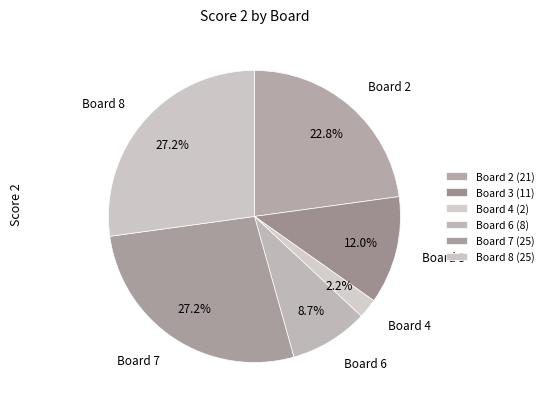

Do Board 6 and Board 3 together represent more than half of the pie?

No